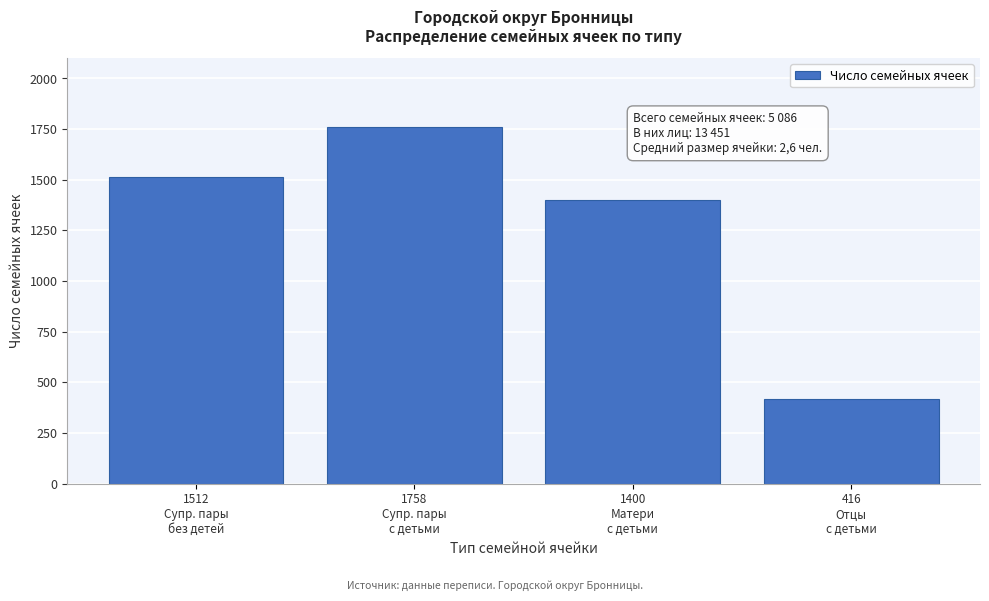

Reading left to right, transcribe all the data shown in this chart.

1512	1758	1400	416